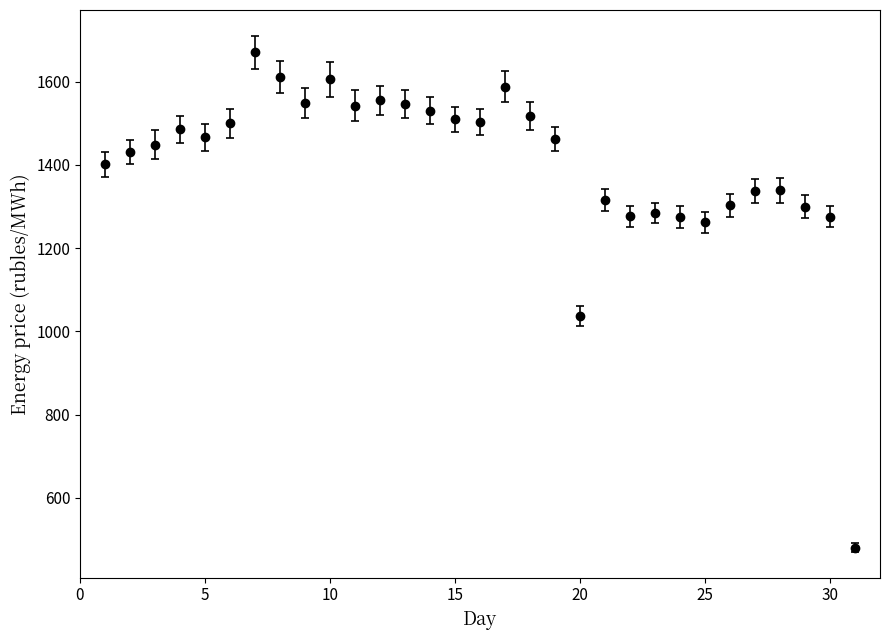

True or false: the data has more than 0 interior local peaks.

True